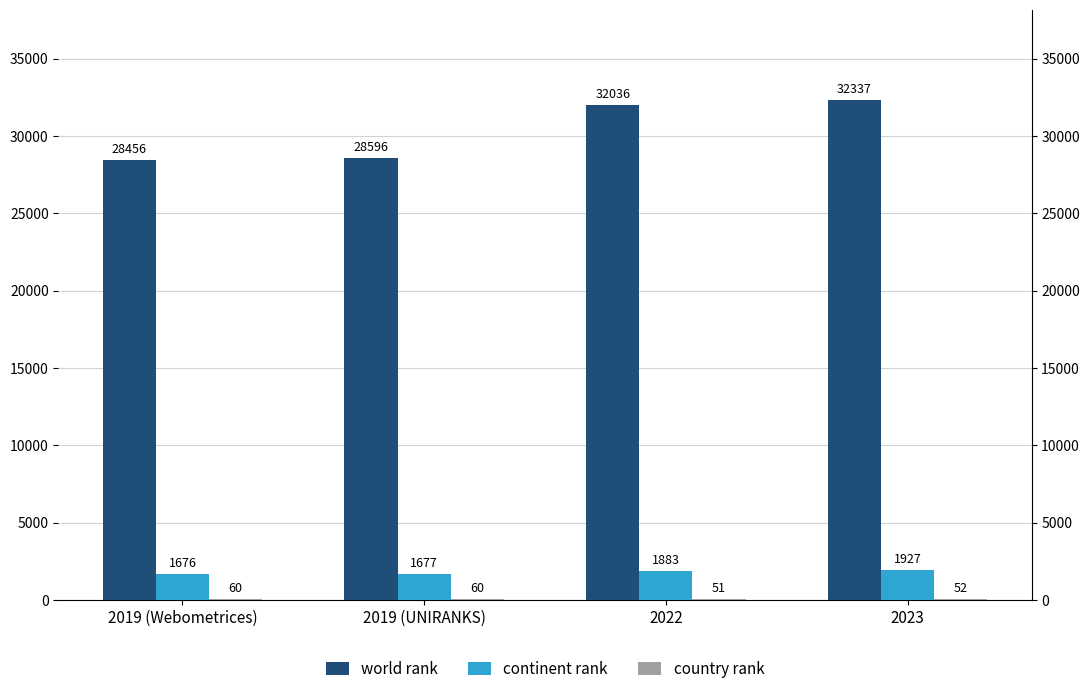

The country rank series shows 42 at 2019 (UNIRANKS). True or false?

False